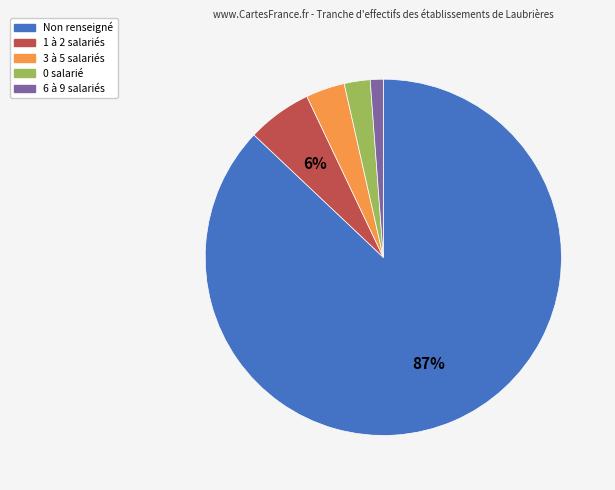

Does any single category account for the majority?

Yes